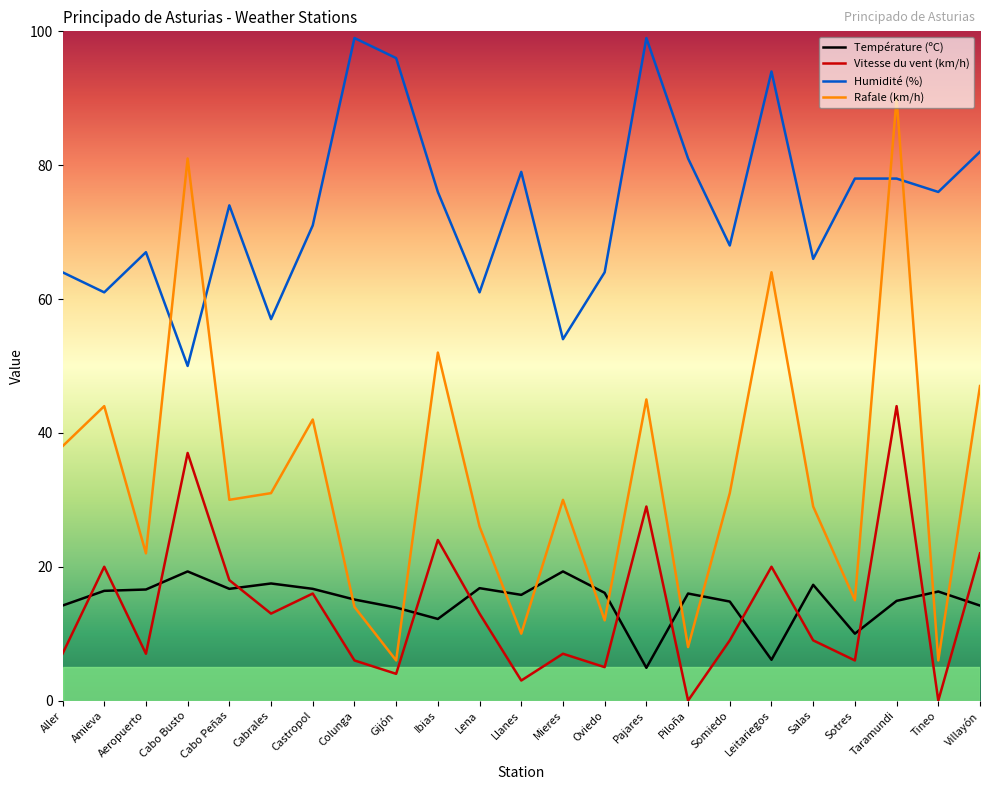

How many times do Rafale (km/h) and Température (ºC) cross each other?

10